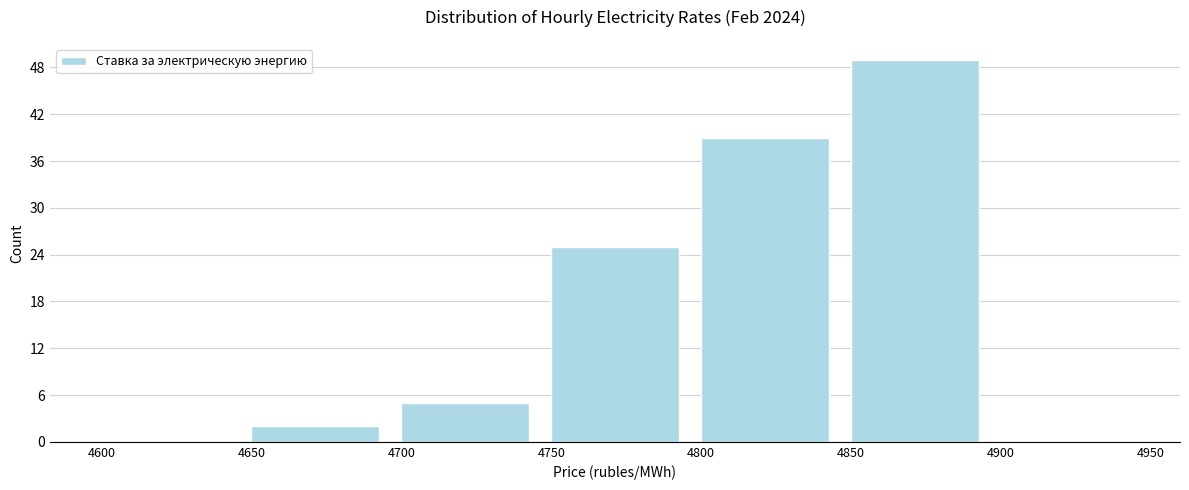

Reading left to right, transcribe this chart: for each bar, give the range it covers on the x-axis and its height. The values are not printed on the chart, so give them approximately, as read against the axis.

4600 to 4650: 0
4650 to 4700: 2
4700 to 4750: 5
4750 to 4800: 25
4800 to 4850: 39
4850 to 4900: 49
4900 to 4950: 0